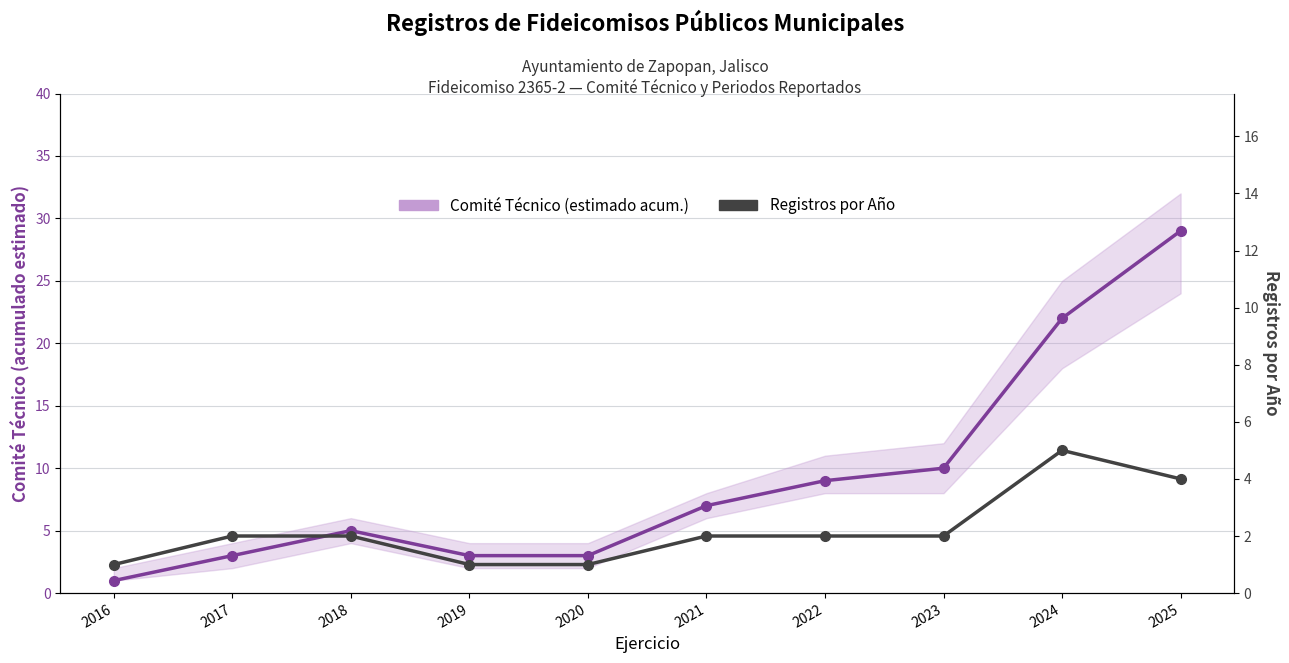

At how many categories does at least one series exceed 15?

2